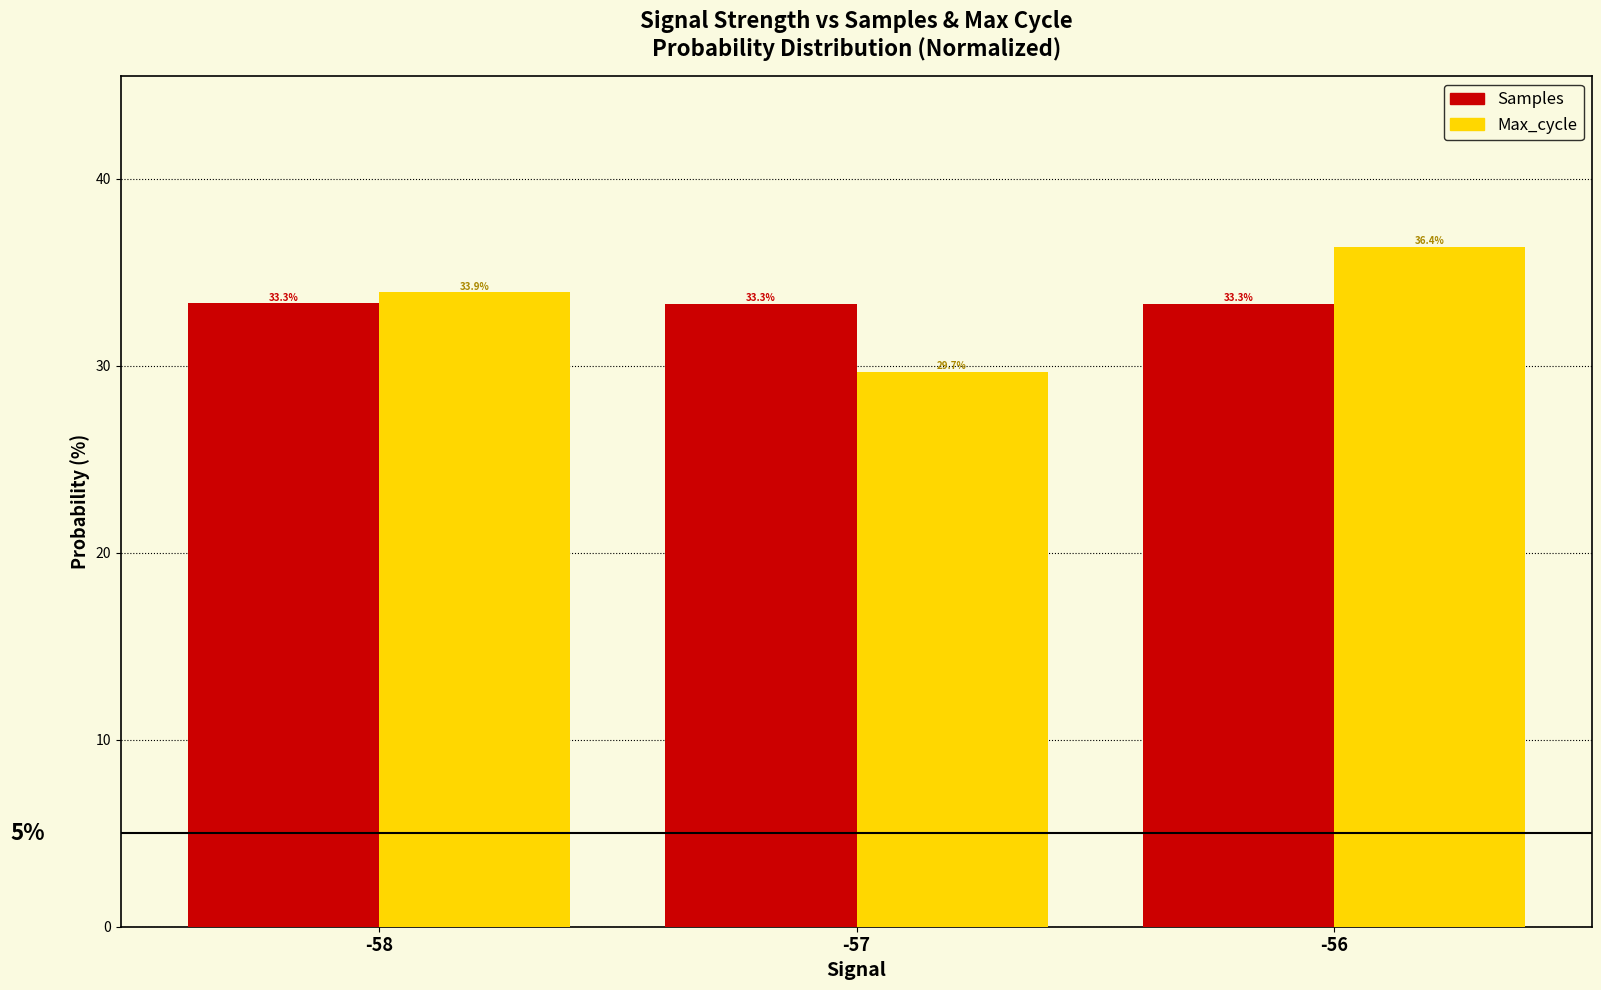

Which series has the largest range (max minus min)?

Max_cycle